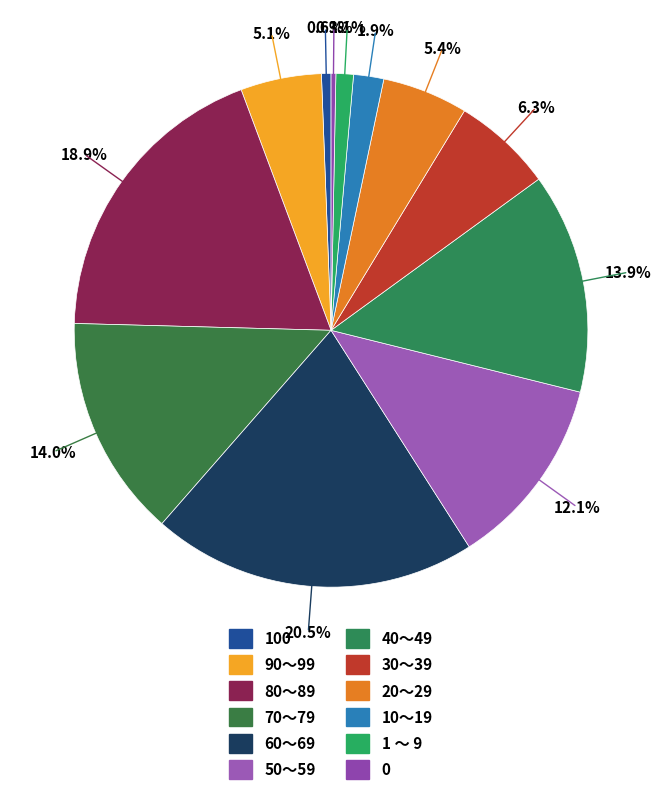

Does any single category account for the majority?

No